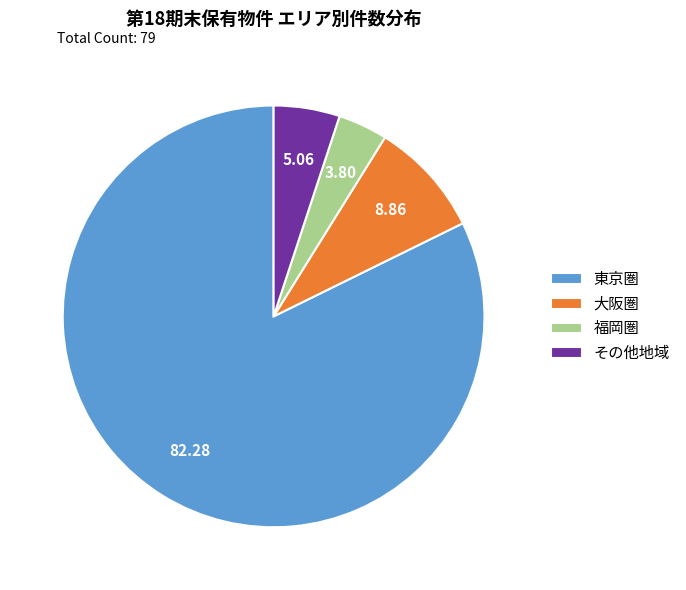

What is the smallest slice in the pie chart?

福岡圏